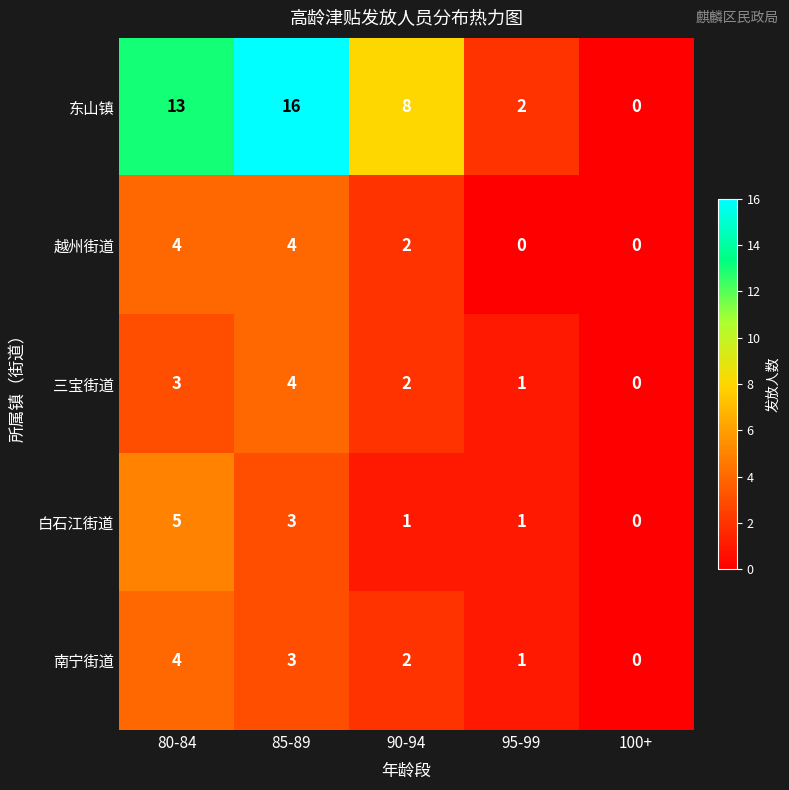

Reading left to right, extract all data points from this chart.

东山镇: 80-84=13	85-89=16	90-94=8	95-99=2	100+=0
越州街道: 80-84=4	85-89=4	90-94=2	95-99=0	100+=0
三宝街道: 80-84=3	85-89=4	90-94=2	95-99=1	100+=0
白石江街道: 80-84=5	85-89=3	90-94=1	95-99=1	100+=0
南宁街道: 80-84=4	85-89=3	90-94=2	95-99=1	100+=0